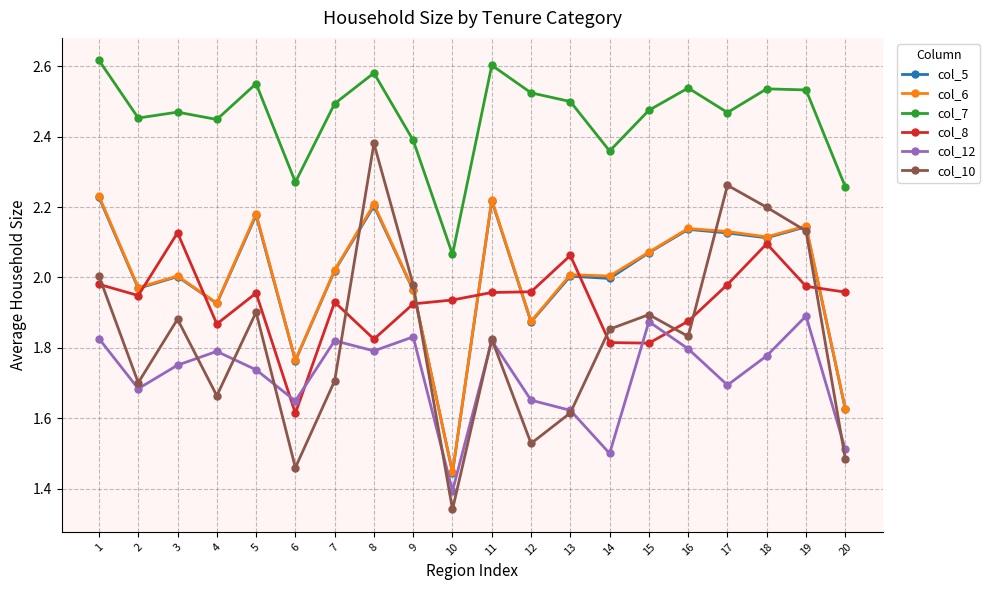

True or false: col_6 and col_12 cross at least once.

False